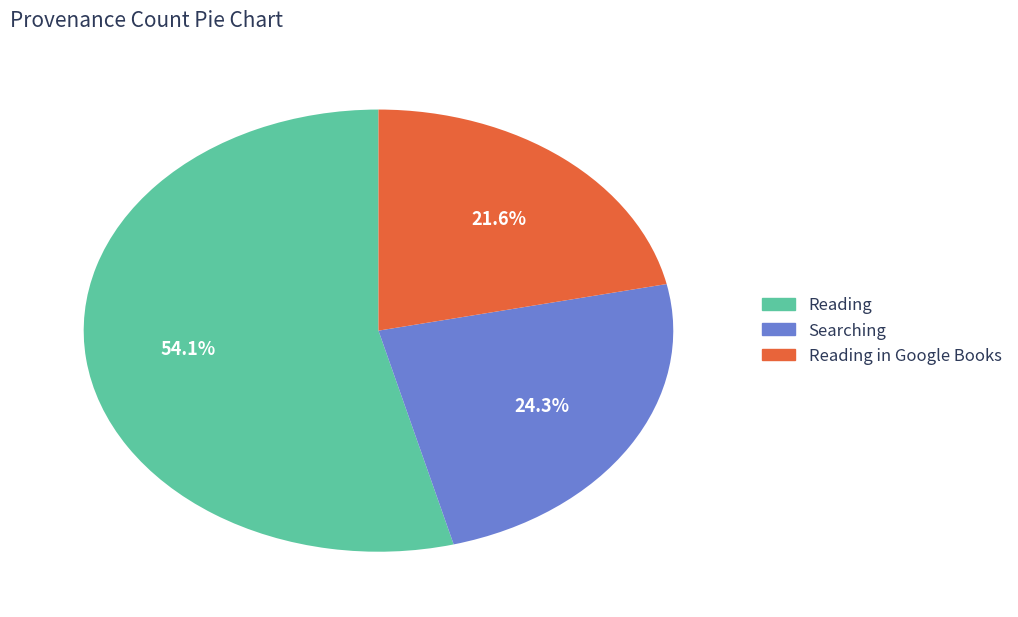

Does any single category account for the majority?

Yes